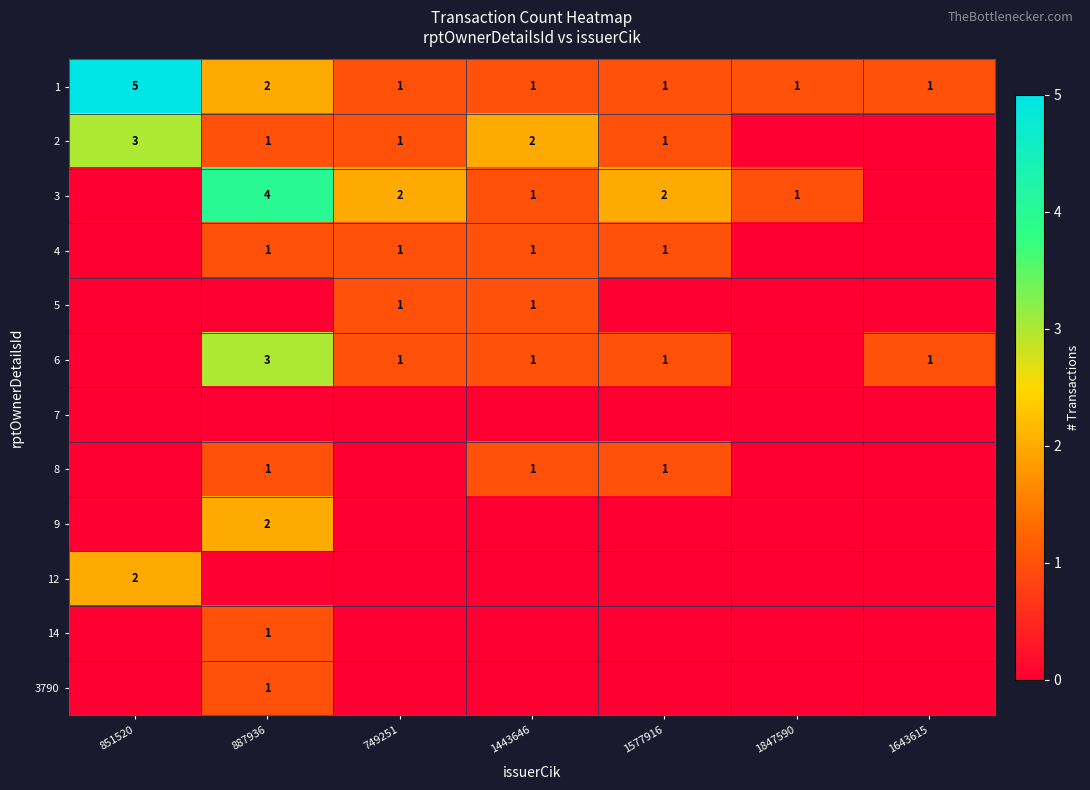

Count the 1 values in the range 1 to 2.

6